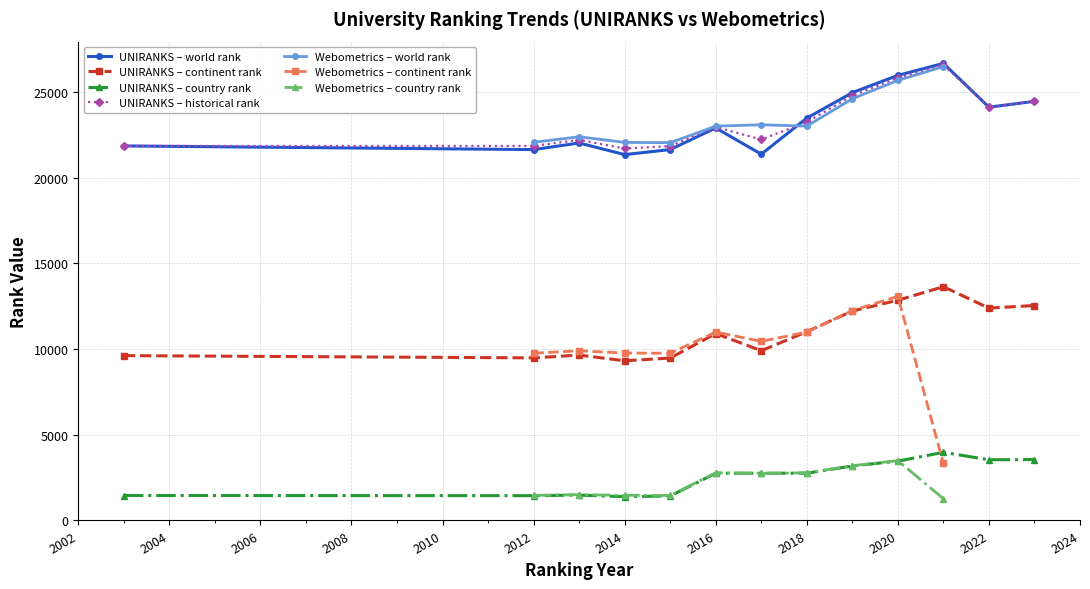

True or false: continent rank and historical rank intersect in this chart.

False